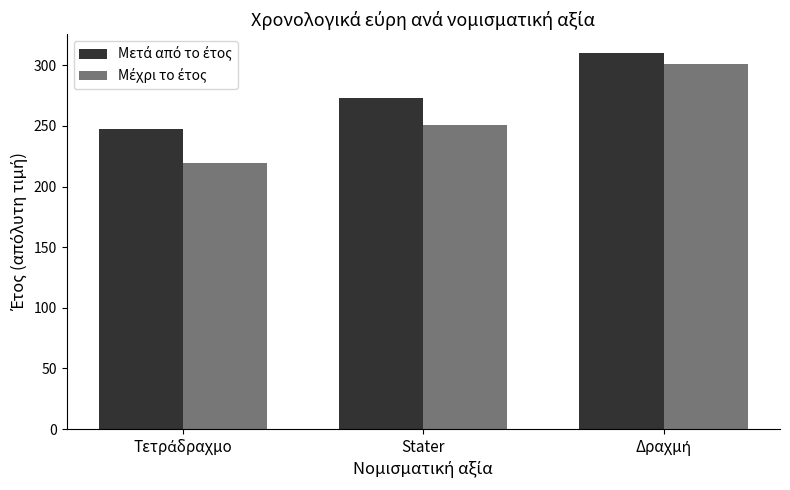

What is the maximum value shown in the chart?

310.0